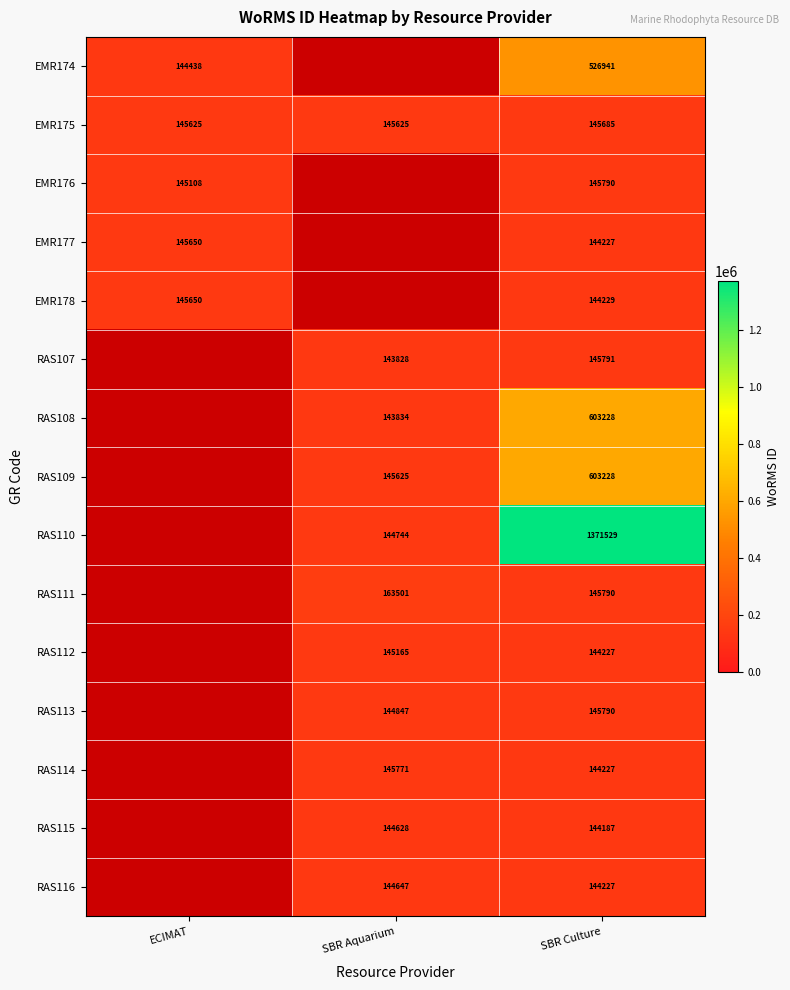

What is the total value across all series at SBR Culture?

4699096